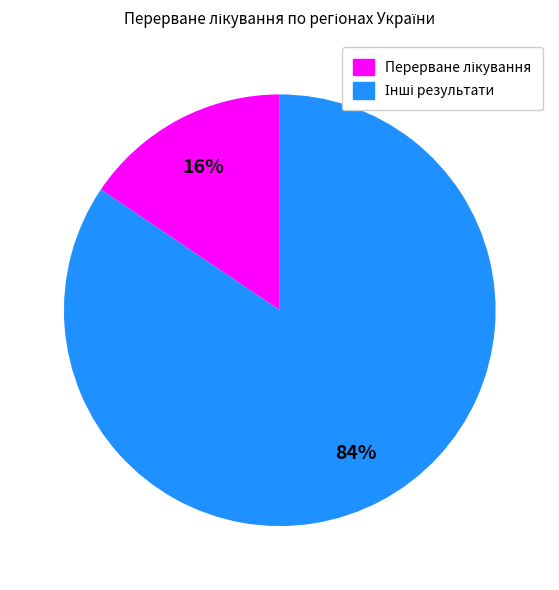

To the nearest percent, what is the average slice percentage?

50%